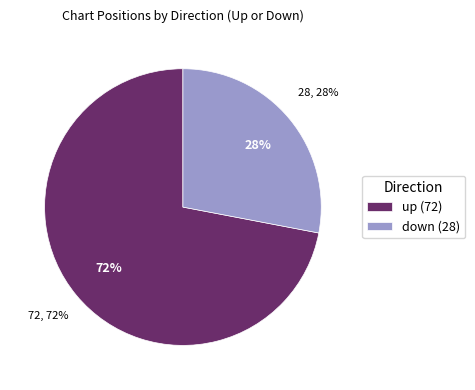

Count the number of slices in the pie.

2